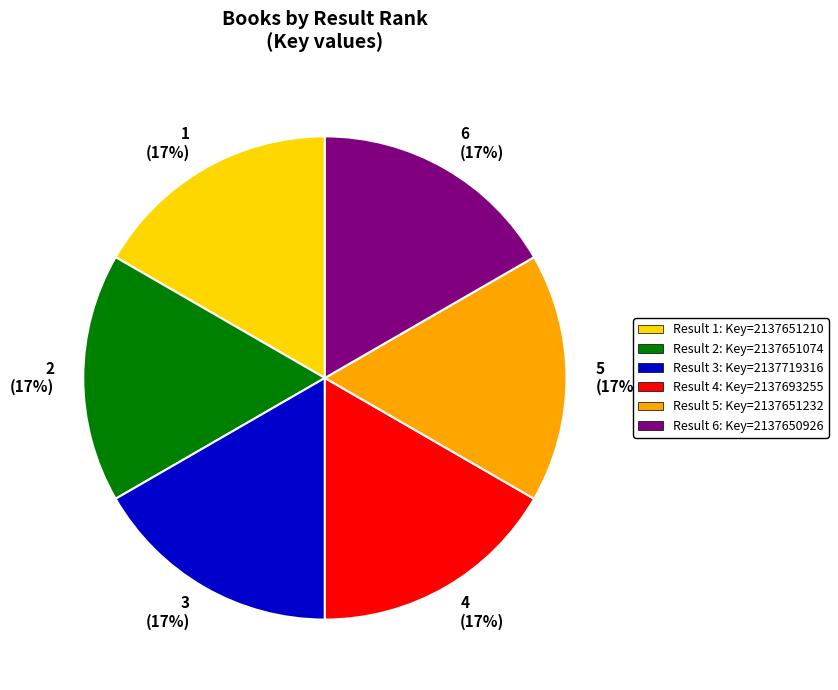

Is the sum of 3 (17%) and 4 (17%) greater than half?

No